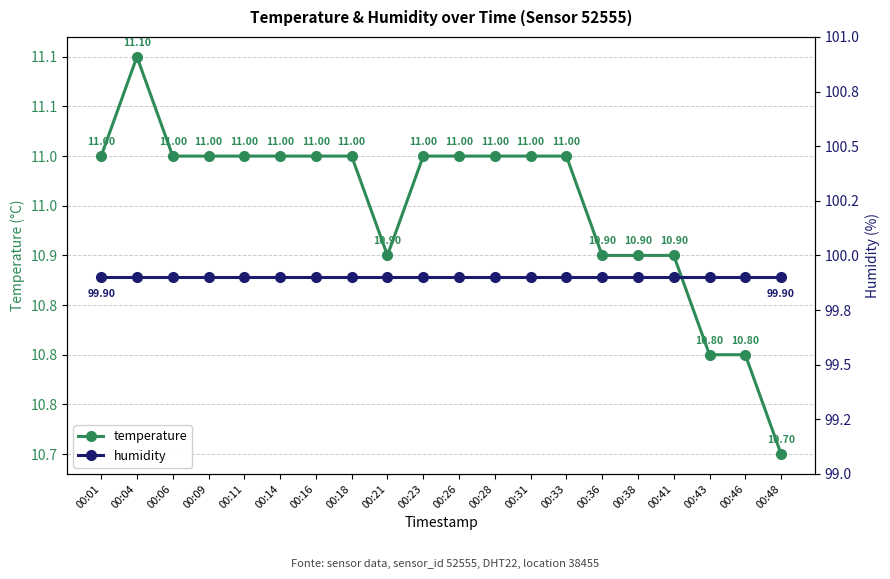

Is this an area chart (filled region under the line)?

No